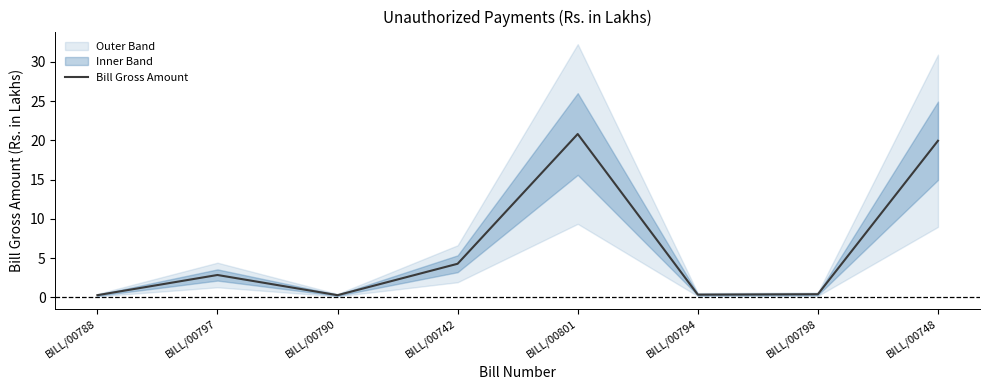

Where is the first local minimum?

BILL/00790